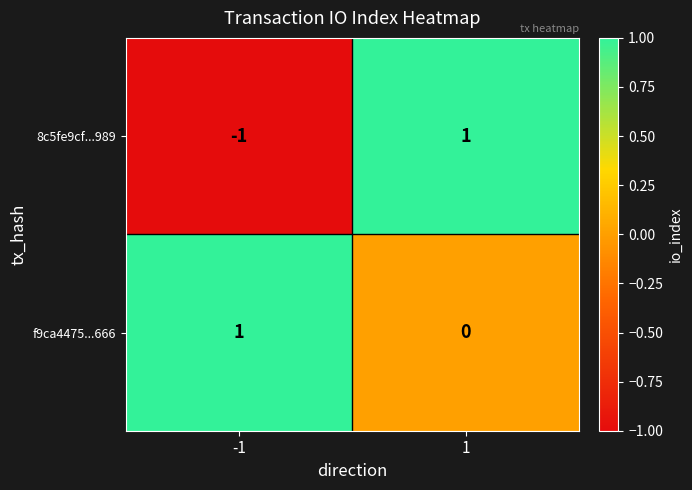

Rank the series by their average value, from lowest to highest.

8c5fe9cf...989, f9ca4475...666